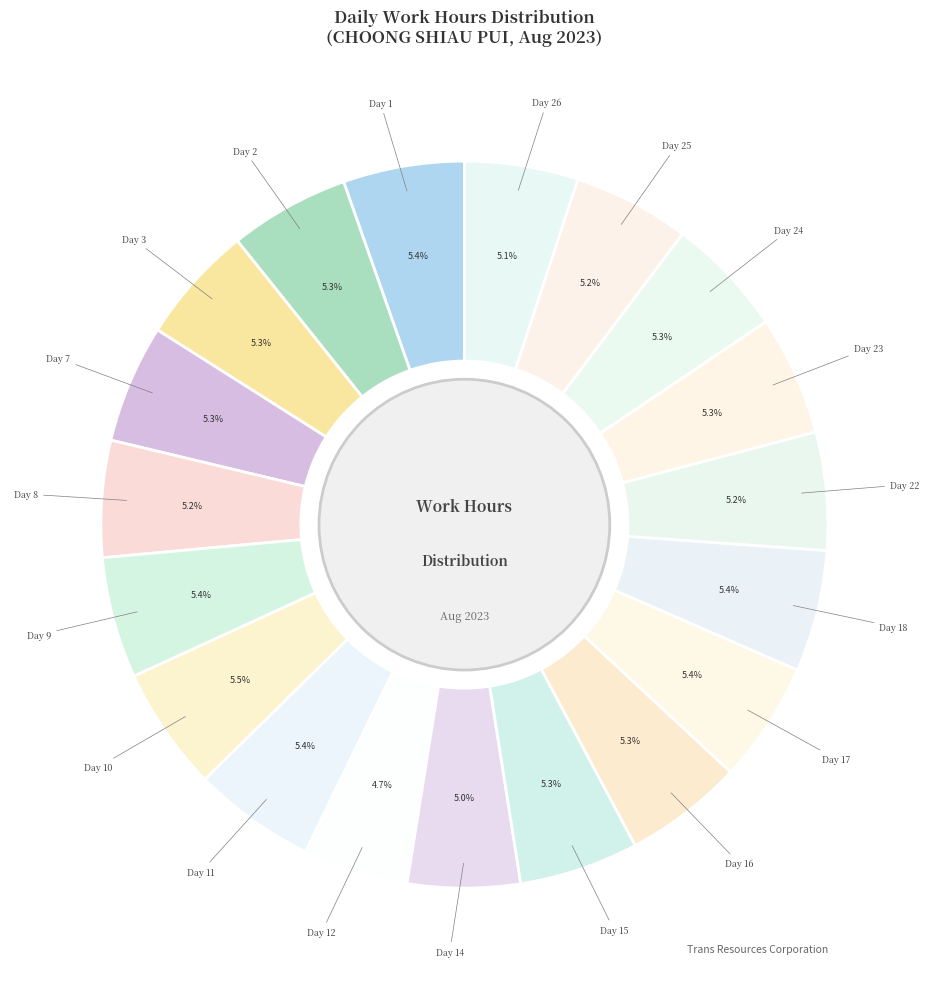

To the nearest percent, what is the average slice percentage?

5%